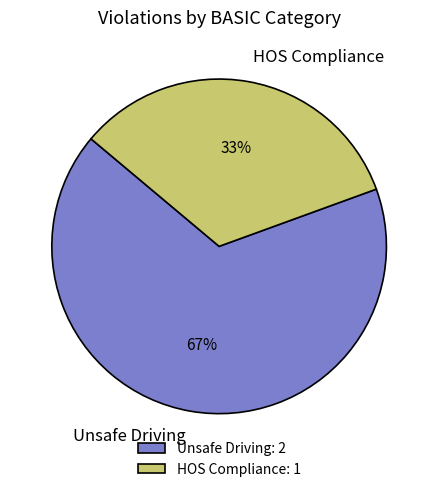

Which slice represents more than half of the pie?

Unsafe Driving